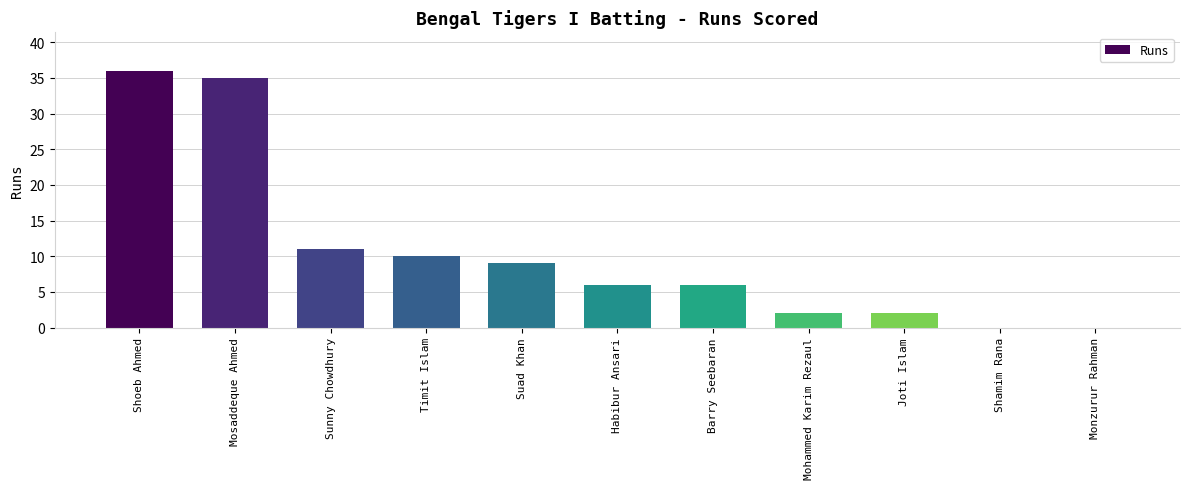

Which has a higher value, Timit Islam or Shamim Rana?

Timit Islam